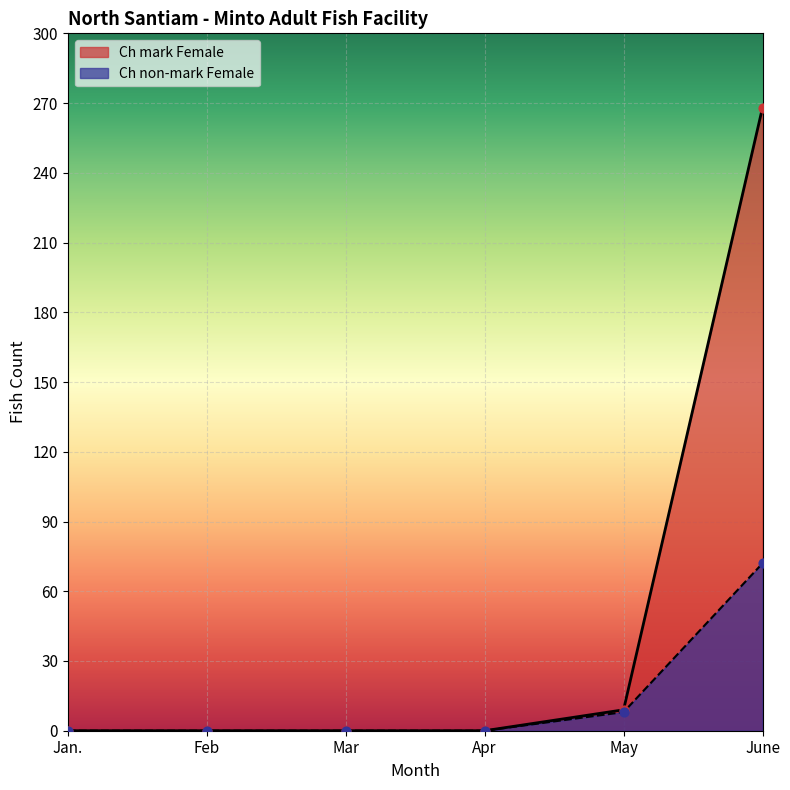

Which series reaches the maximum Y coordinate?

Ch mark Female